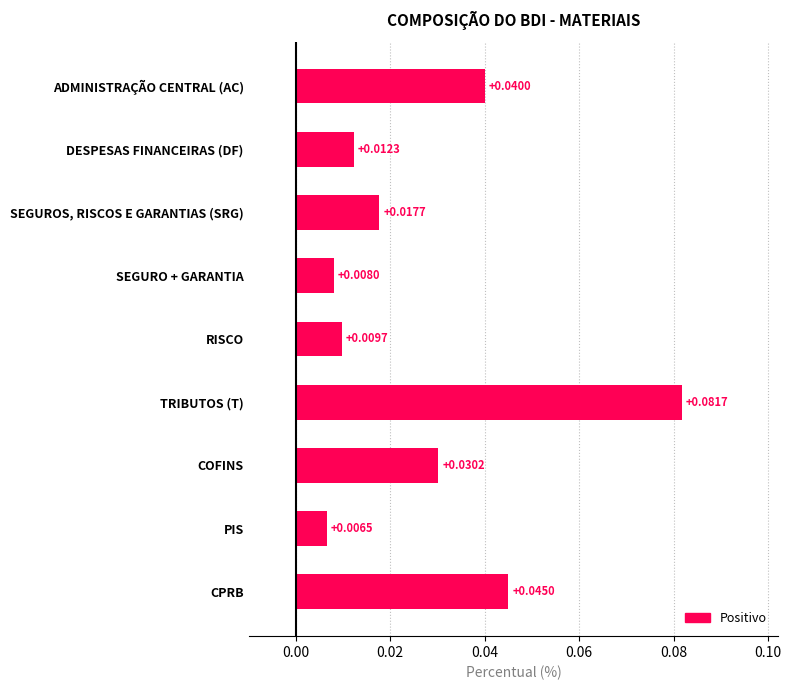

Which label corresponds to the largest value in the chart?

TRIBUTOS (T)